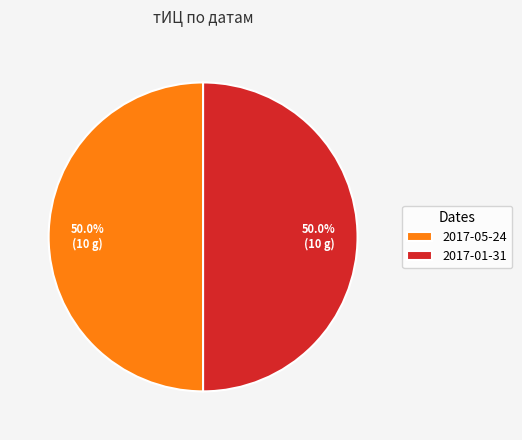

Is the sum of 2017-05-24 and 2017-01-31 greater than half?

Yes